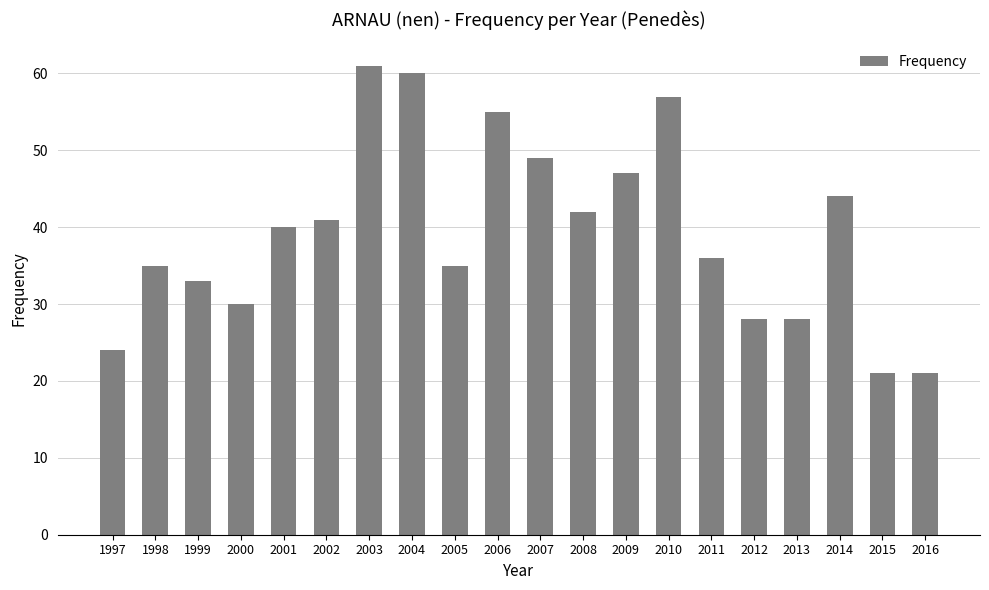

Is it true that the value at 2014 is 71?

False